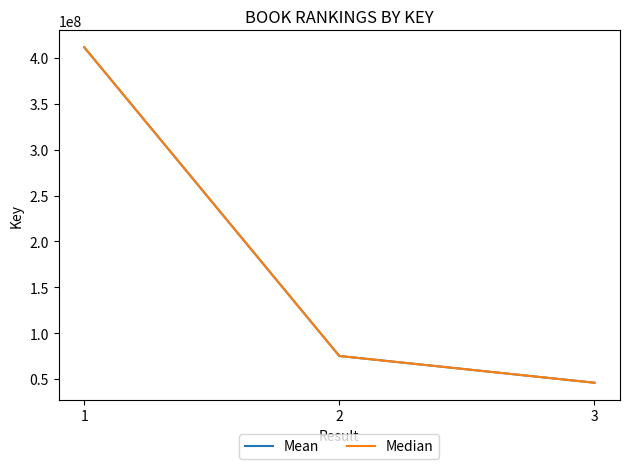

The value of Mean at 3 is 45985303. True or false?

True